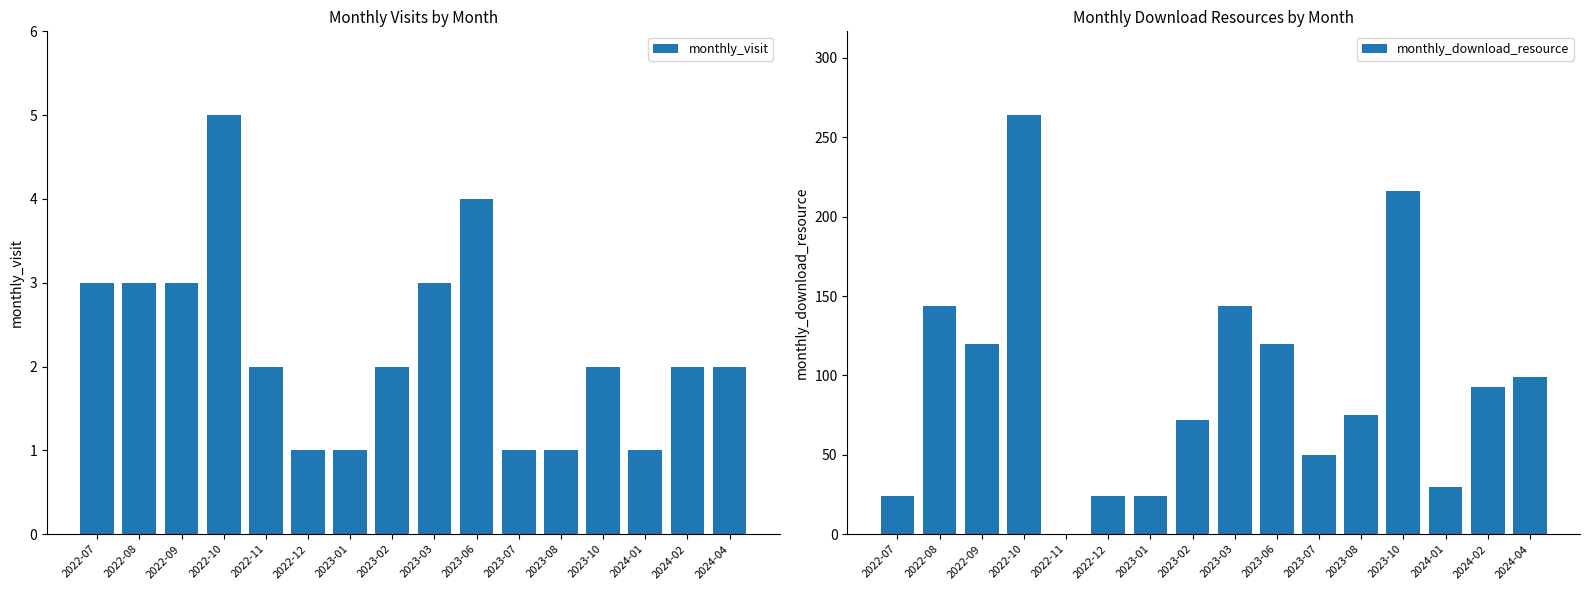

Rank the series by their maximum value, from highest to lowest.

monthly_download_resource, monthly_visit